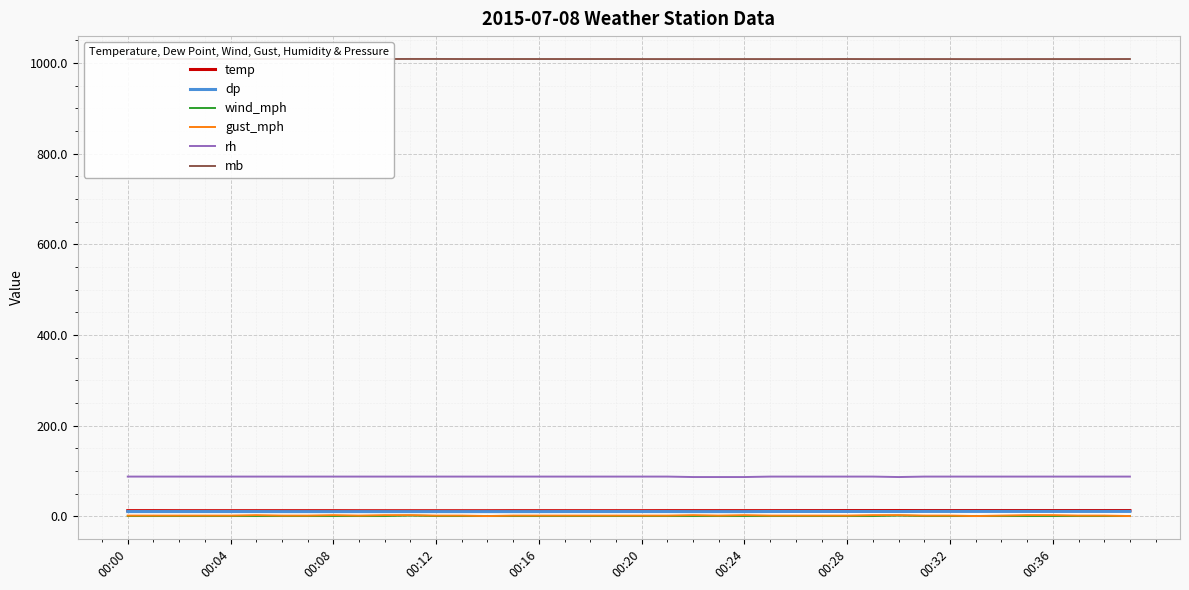

True or false: rh and wind_mph cross at least once.

False